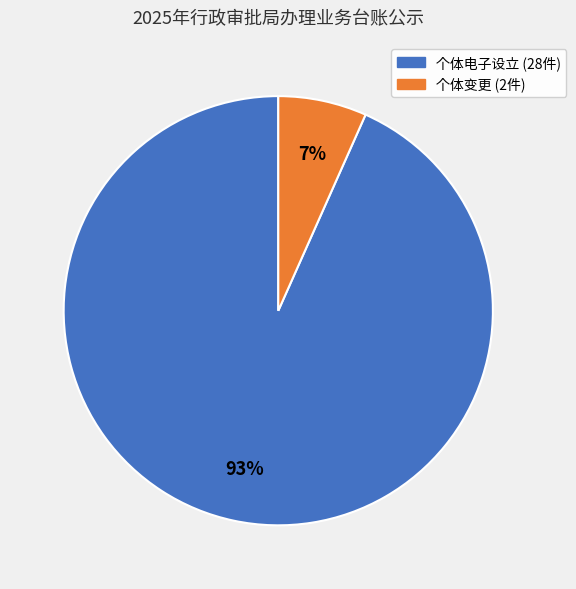

Does any single category account for the majority?

Yes